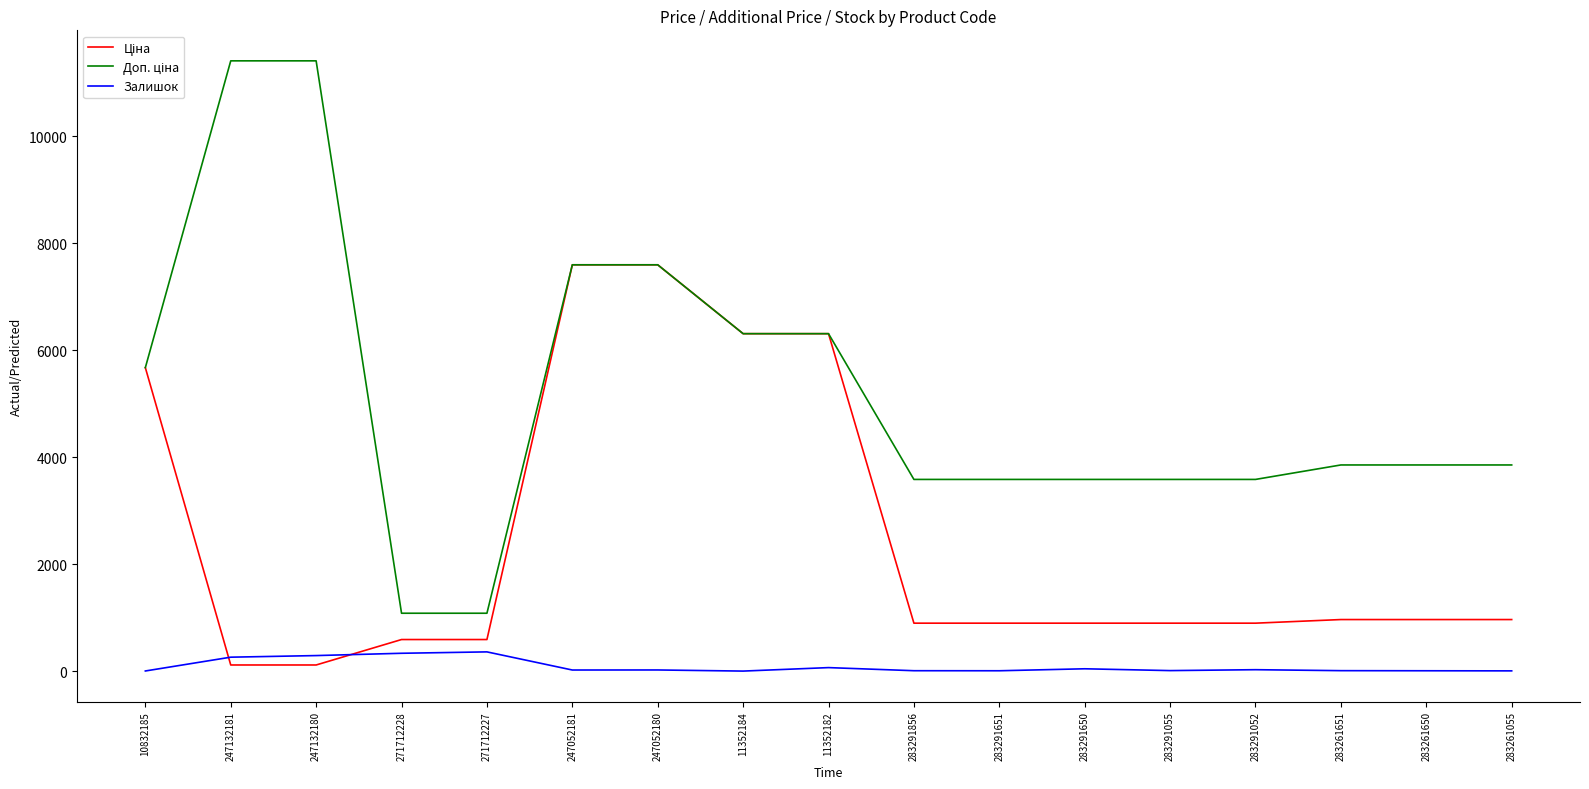

The value of Залишок at 247132180 is 290.0. True or false?

True